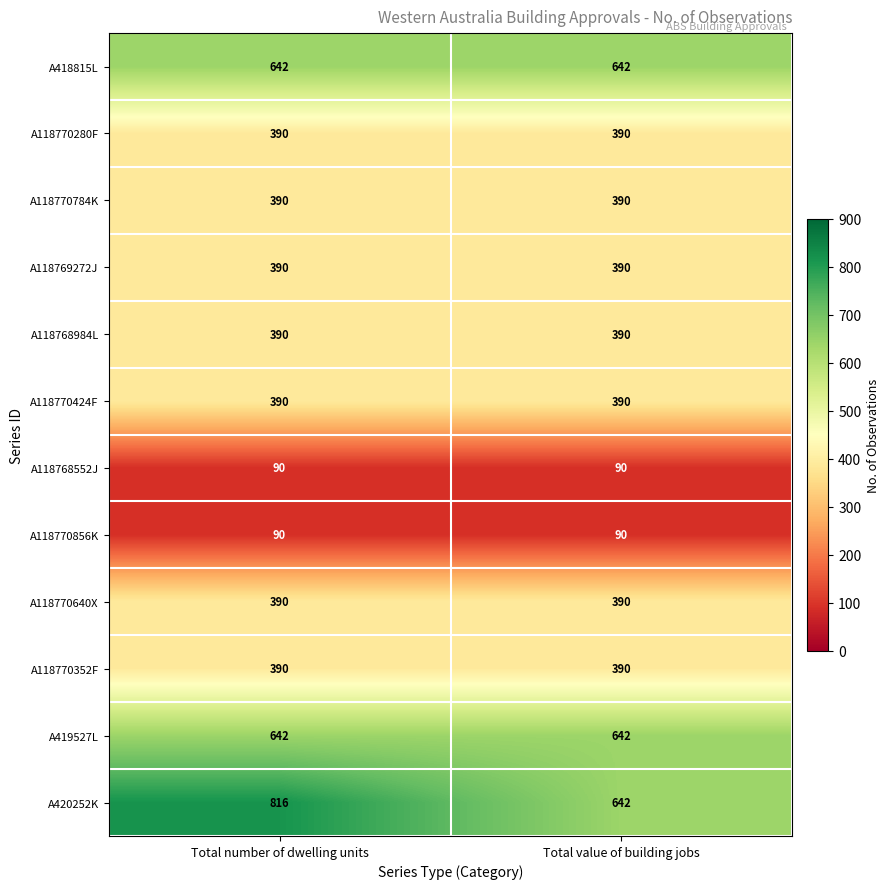

At how many categories does at least one series exceed 791?

1